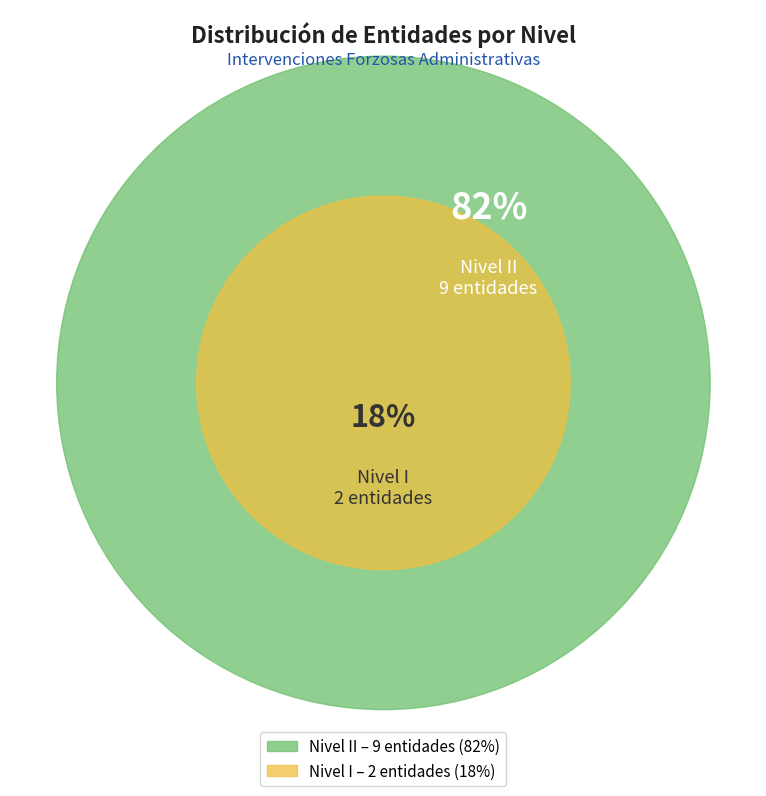

Does Nivel II account for over 50% of the chart?

Yes